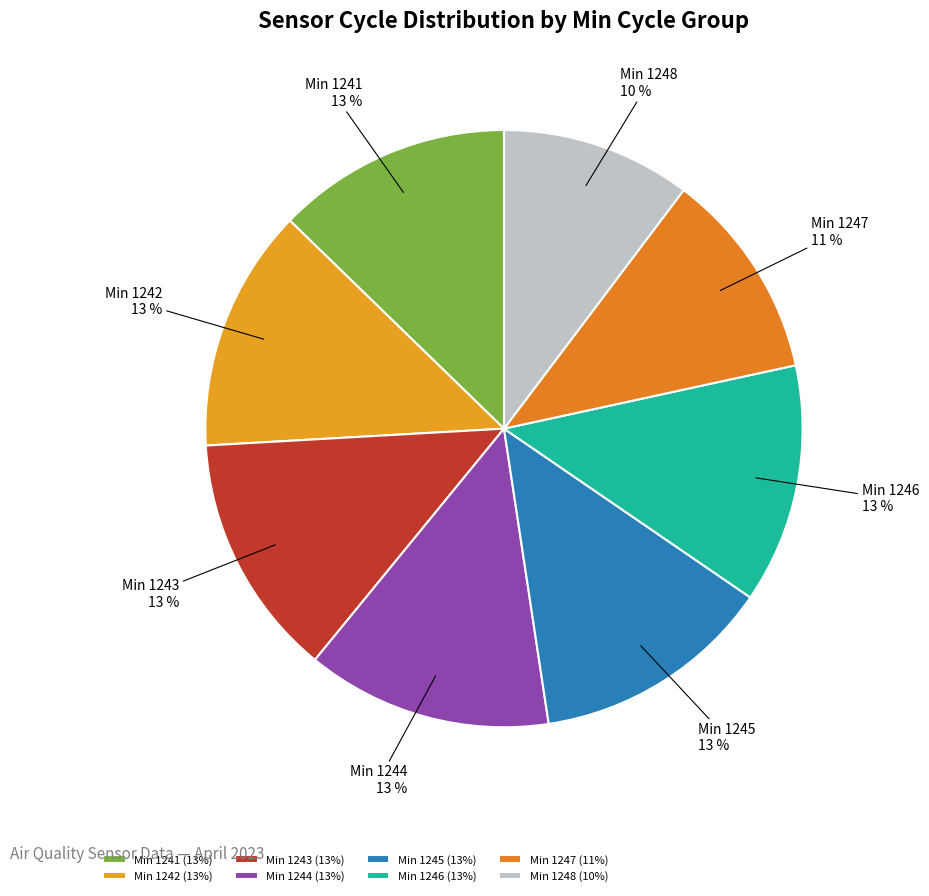

Count the number of slices in the pie.

8